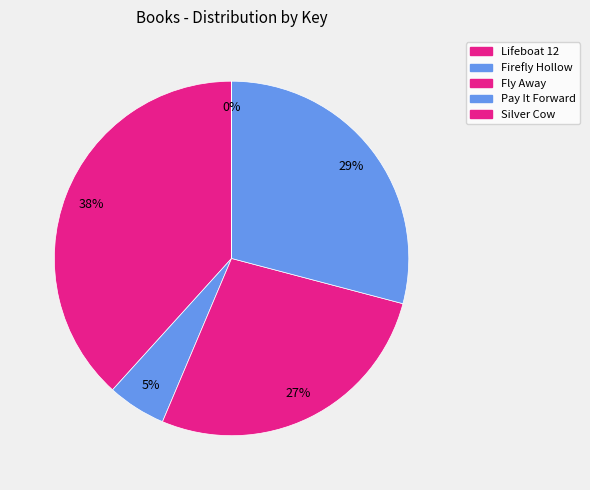

How many slices are in this pie chart?

5